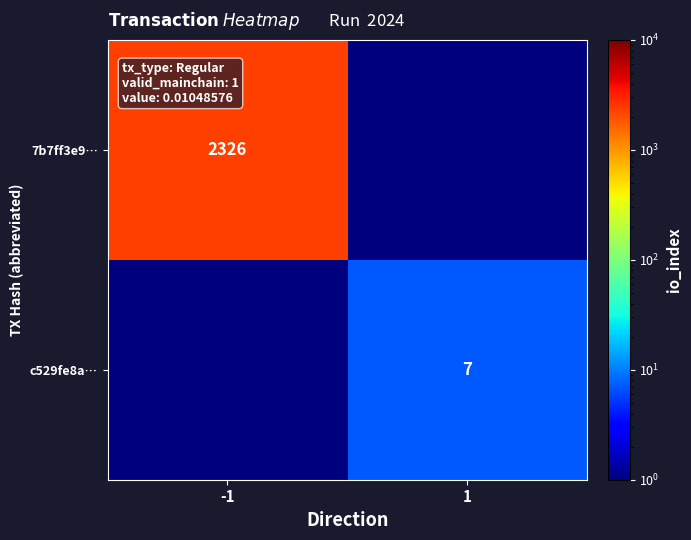

Is the value of 7b7ff3e9… at -1 greater than the value of c529fe8a… at 1?

Yes